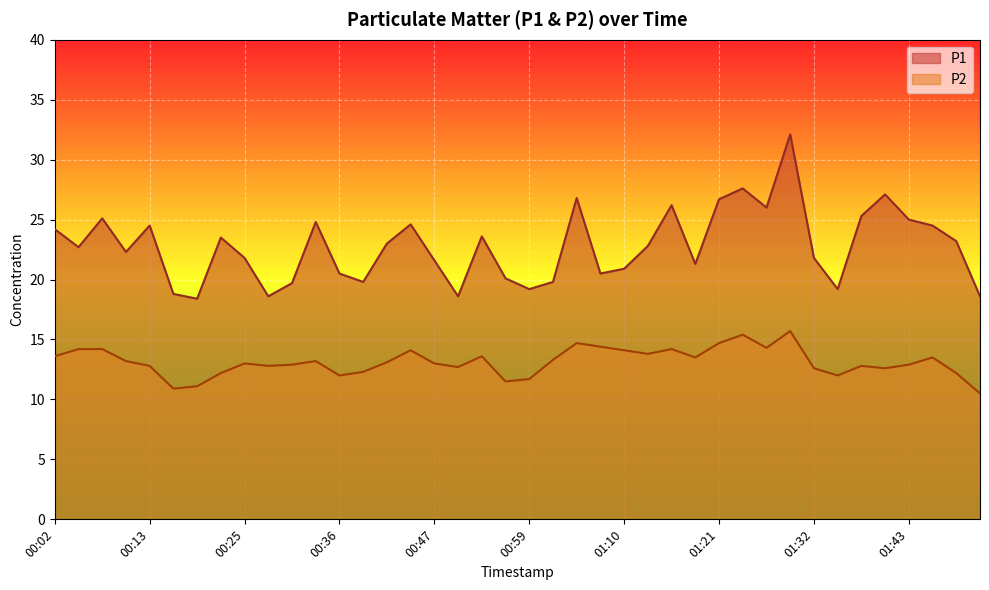

Rank the series by their maximum value, from highest to lowest.

P1, P2